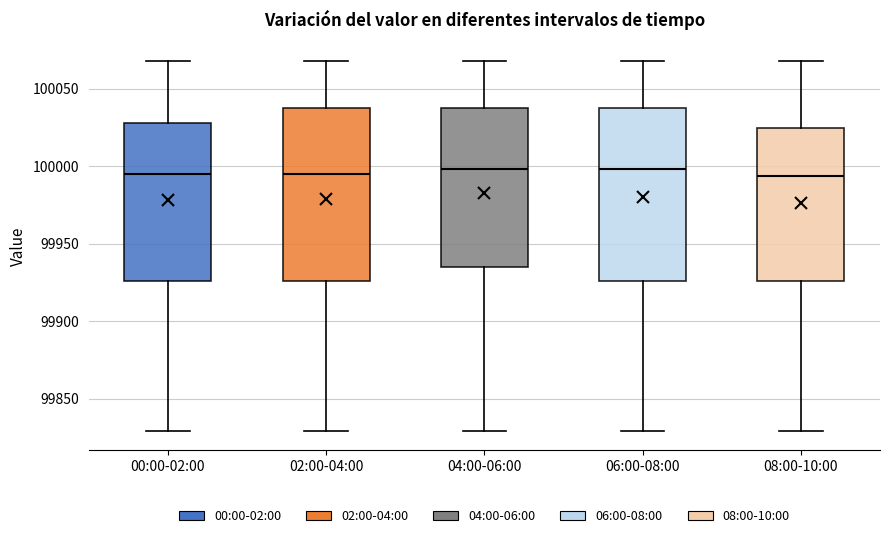

Where is the upper edge of the box for 06:00-08:00 on the y-axis? The values are not printed on the chart, so give them approximately, as read against the axis.

100040